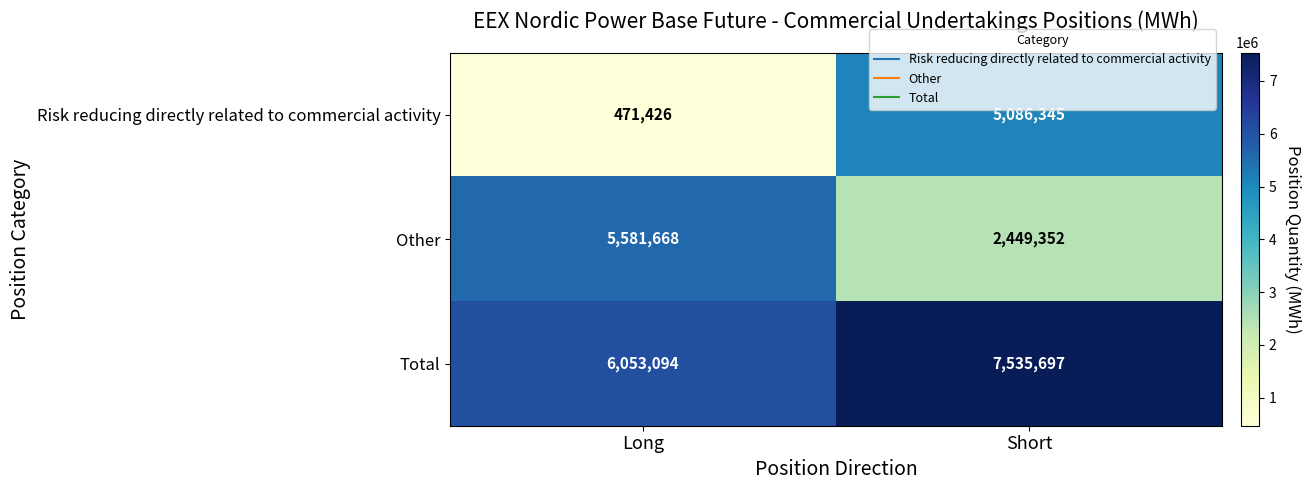

Rank the series at Long from highest to lowest value.

Total, Other, Risk reducing directly related to commercial activity